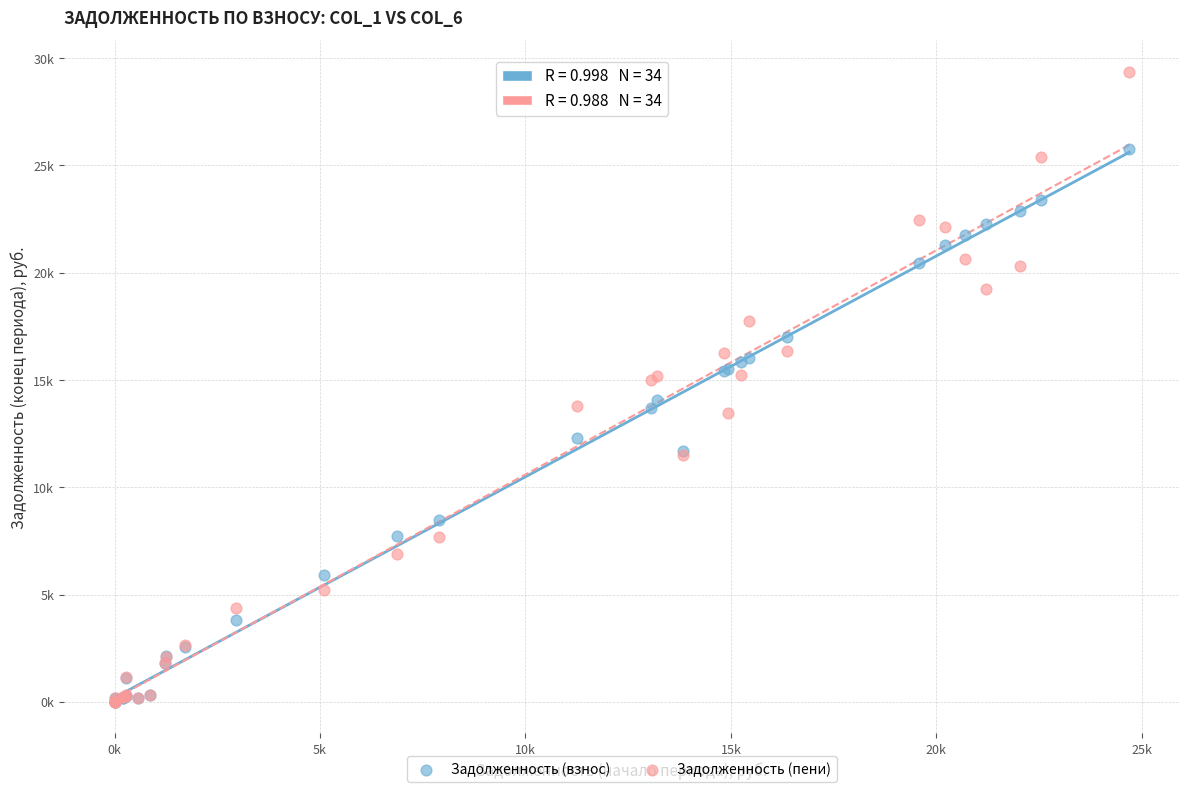

What are all the series names shown in the legend?

Задолженность (взнос), Задолженность (пени)